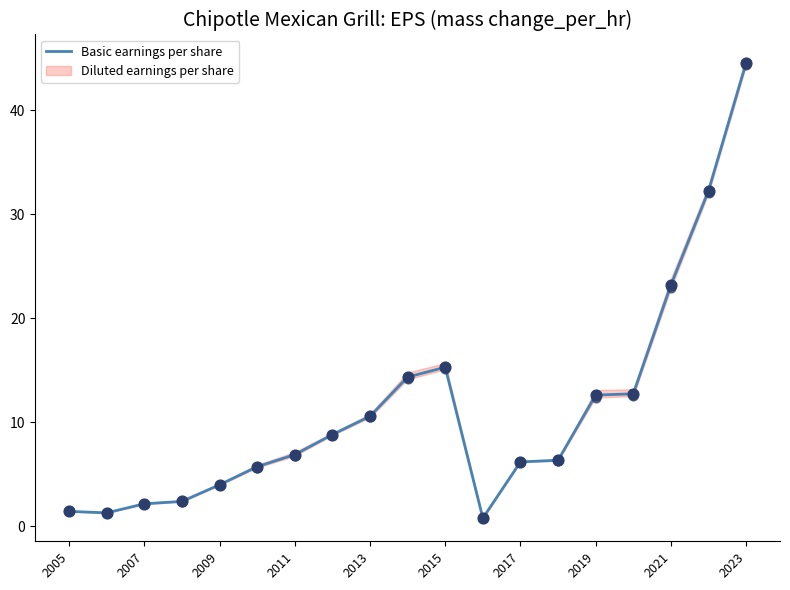

At which label is Basic earnings per share closest to 22?

2021